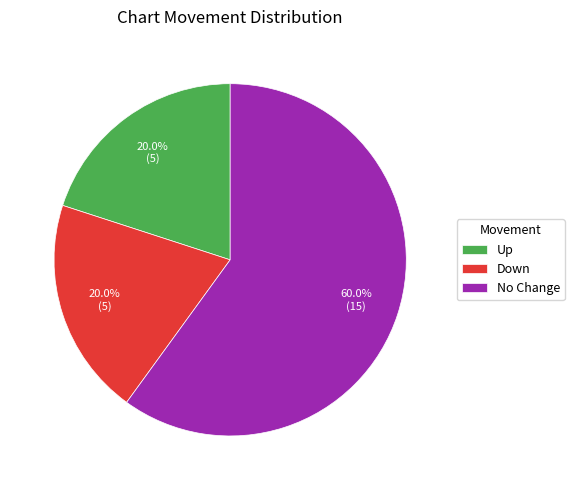

Which slice is the largest?

No Change